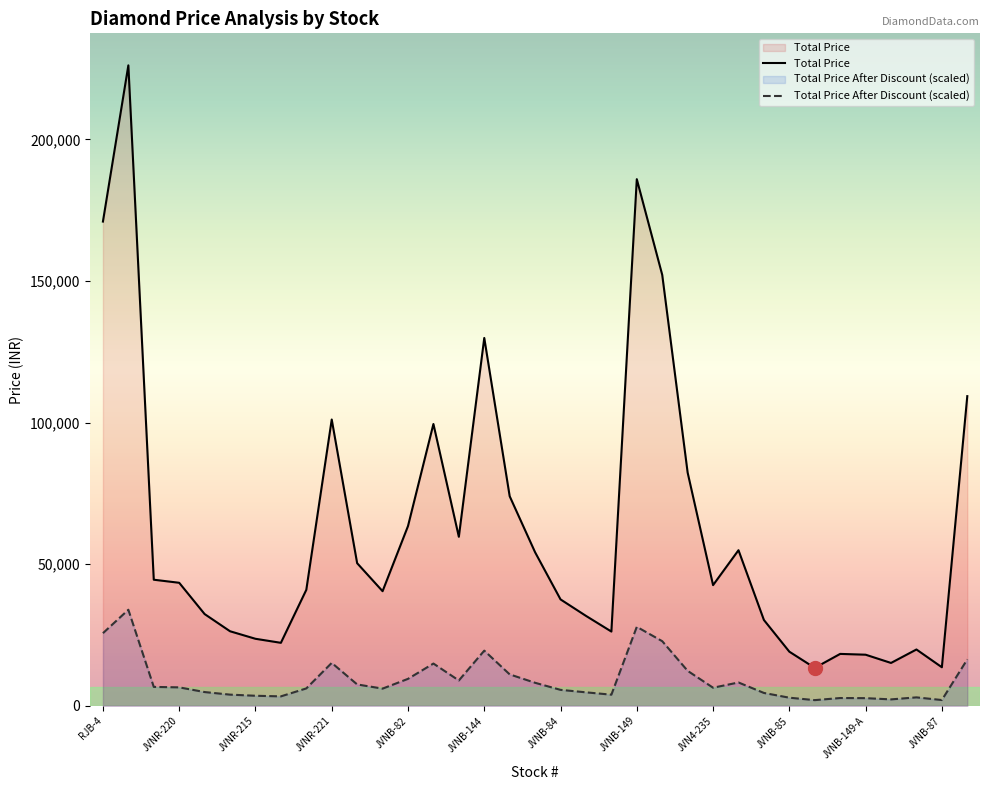

Rank the series at JVNM-188 from highest to lowest value.

Total Price After Discount, Total Price